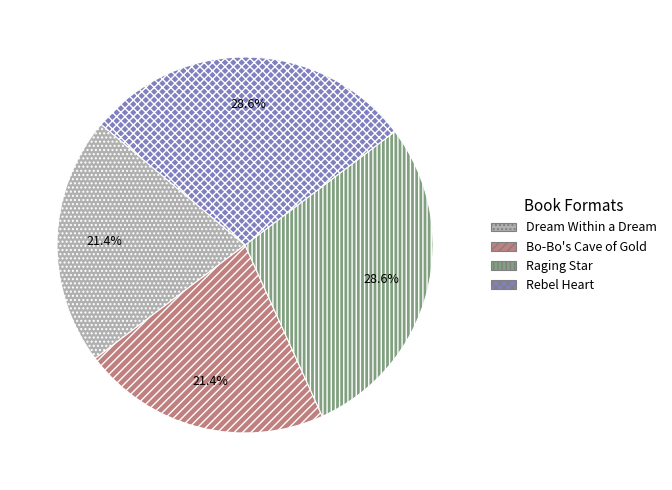

Is there any slice that represents more than half of the pie?

No